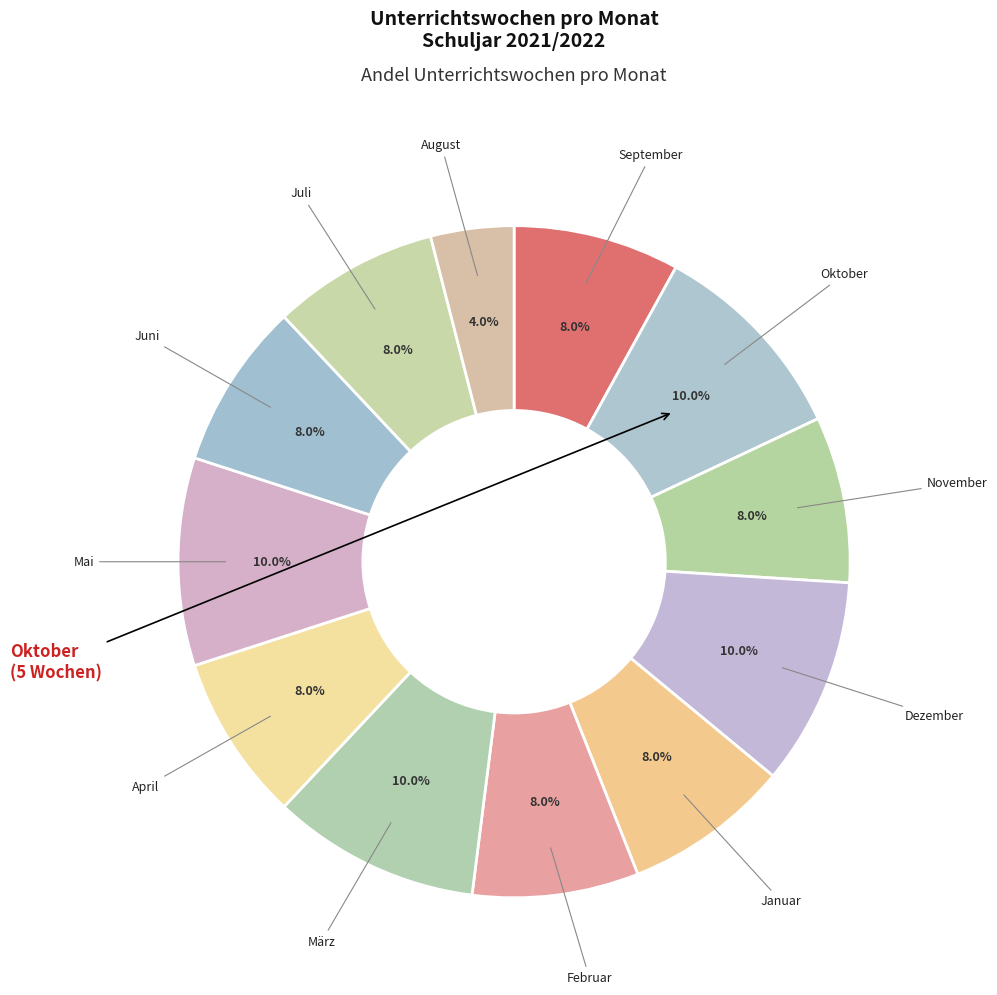

Rank the categories by value from highest to lowest.

Oktober, Dezember, März, Mai, September, November, Januar, Februar, April, Juni, Juli, August